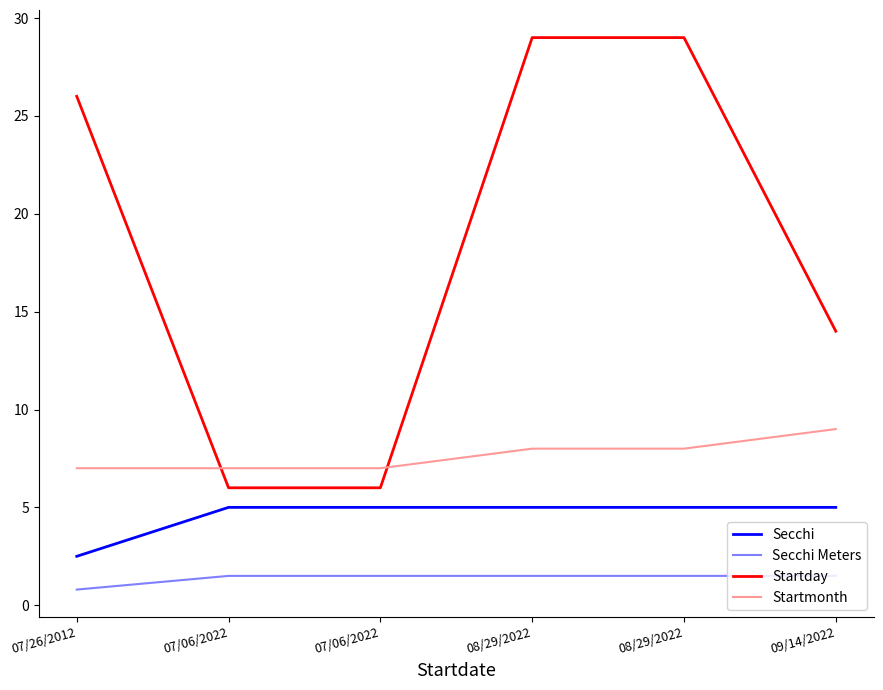

The Secchi series shows 9.0 at 09/14/2022. True or false?

False